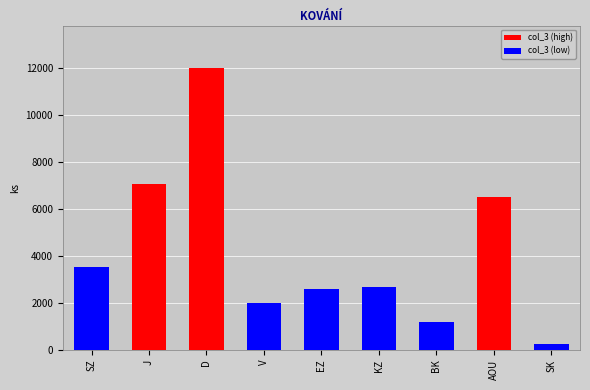

Reading right to left, transcribe all the data shown in this chart.

SK=265	AOU=6500	BK=1200	KZ=2690	EZ=2600	V=2000	D=12000	J=7050	SZ=3520